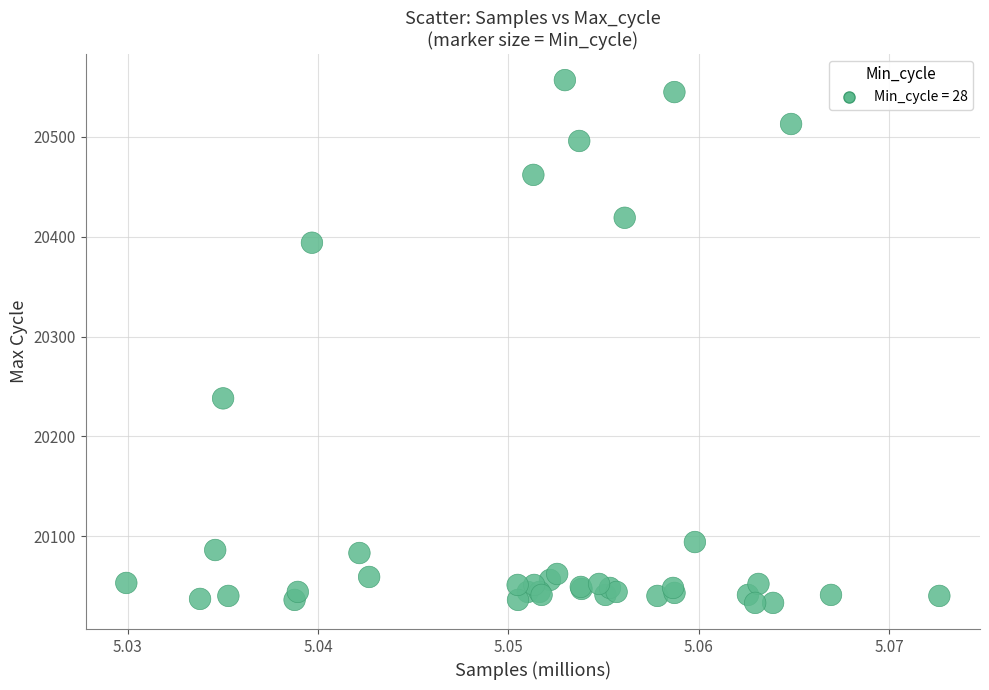

What Y value in the scatter plot is closest to 20295?

20238